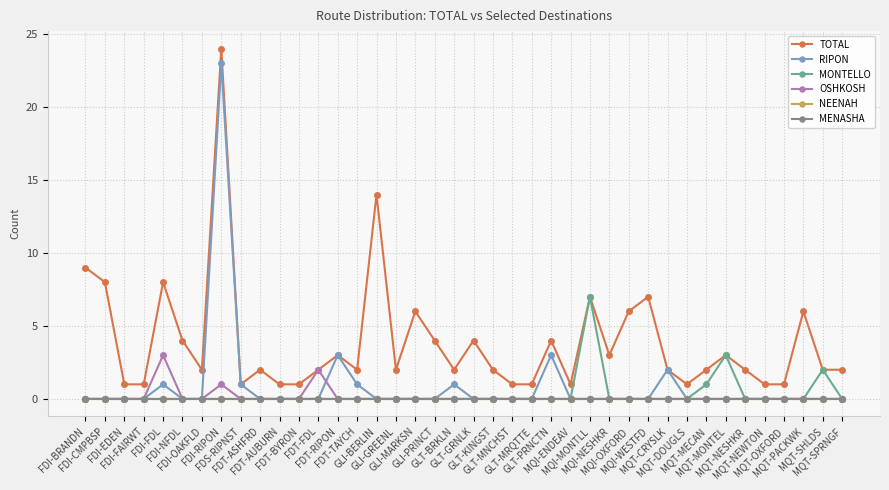

Is this an area chart (filled region under the line)?

No